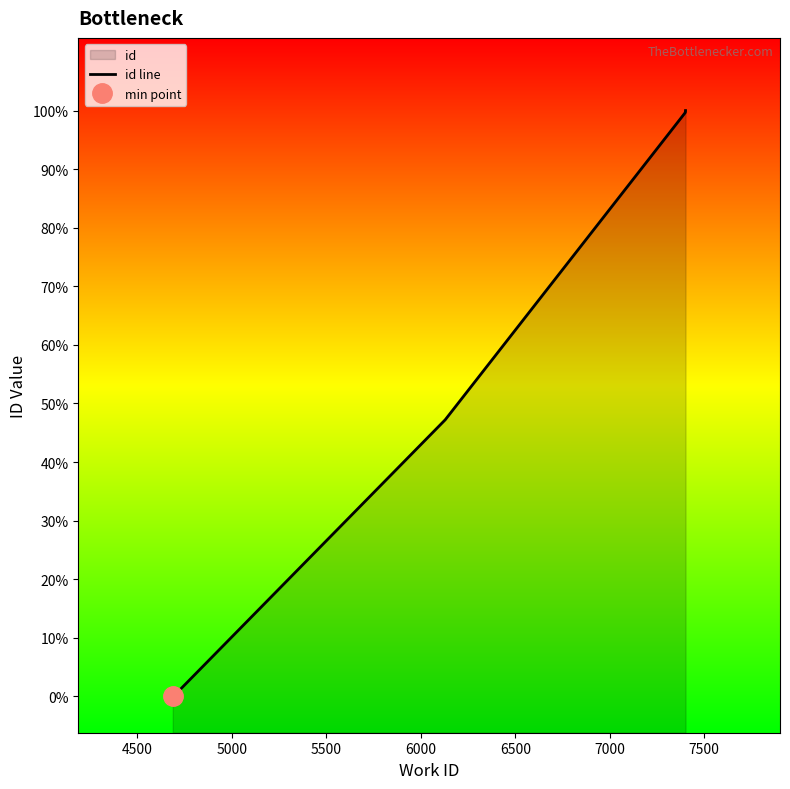

Does the chart have visible grid lines?

No